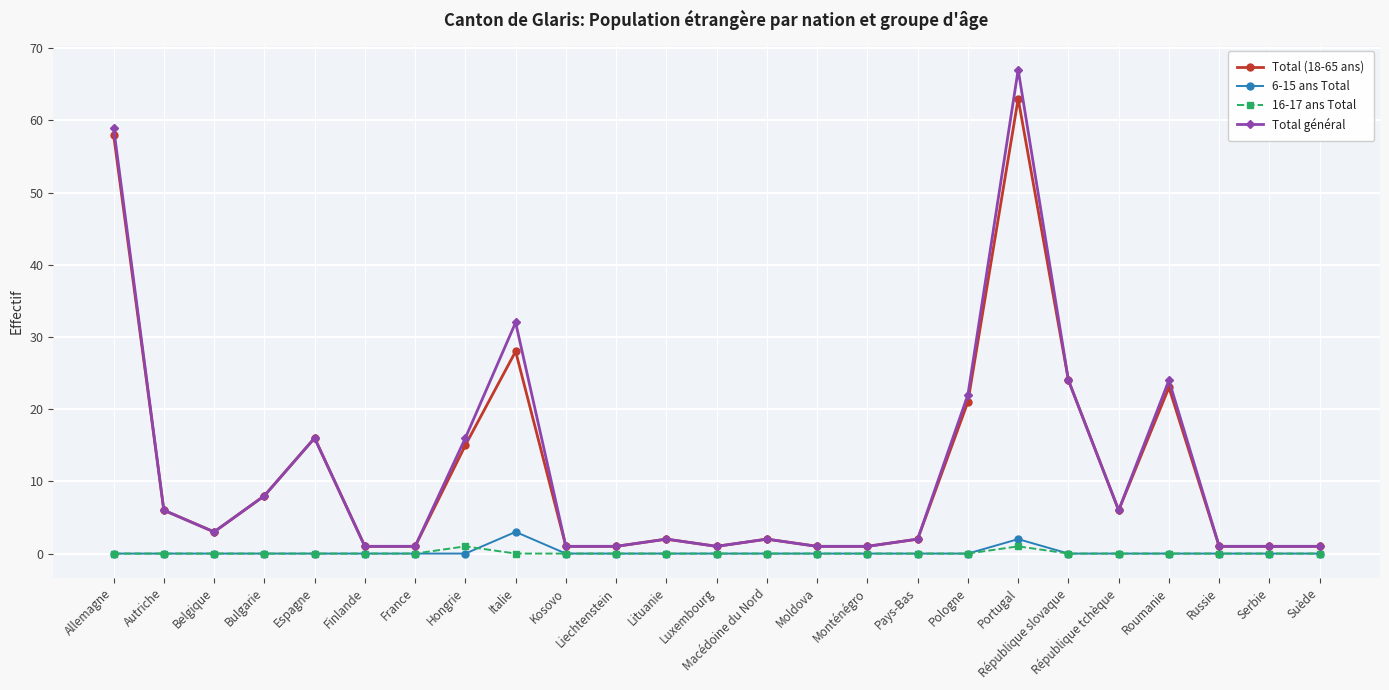

What position from the left is Suède?

25